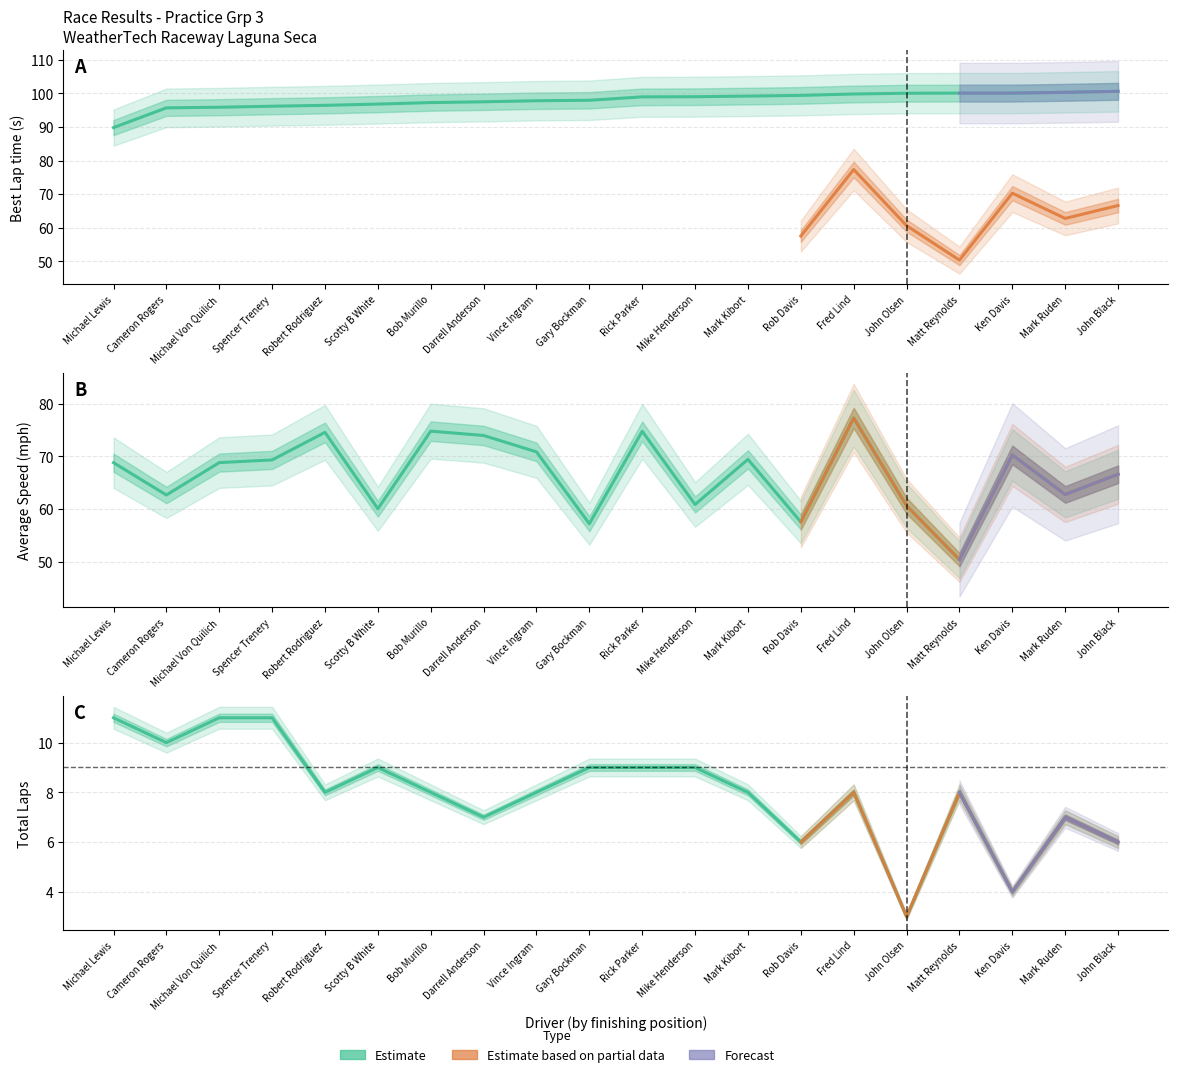

What is the value of the Best Lap time point at the 15th from the left?

99.8